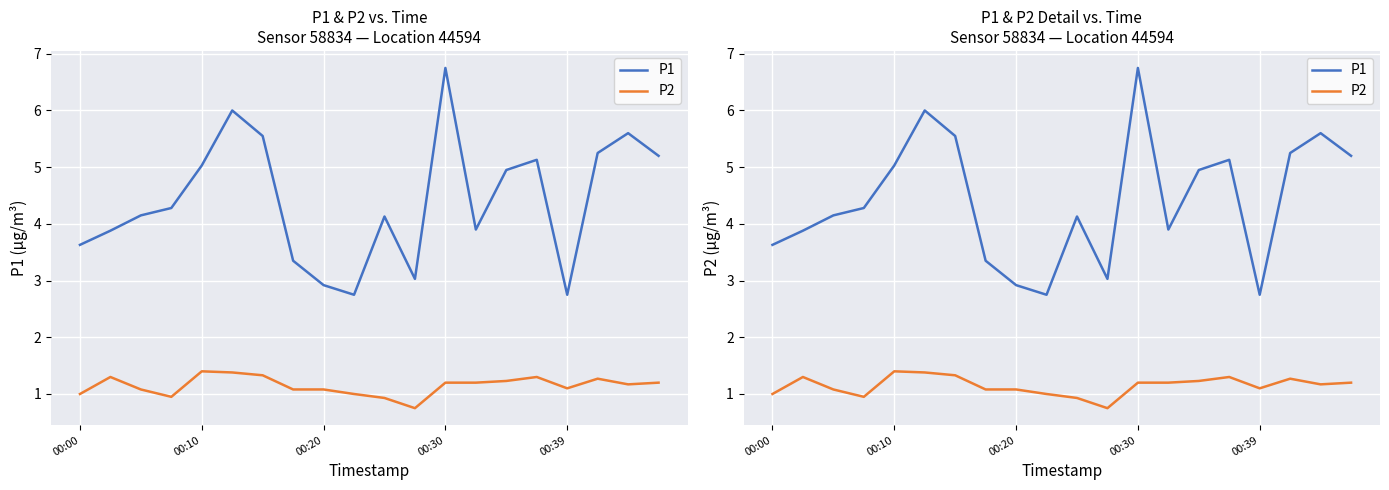

What is the average value of the P2 series?

1.1